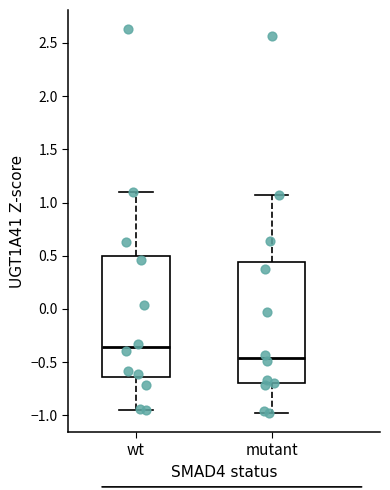

Where is the upper edge of the box for mutant on the y-axis? The values are not printed on the chart, so give them approximately, as read against the axis.

0.45